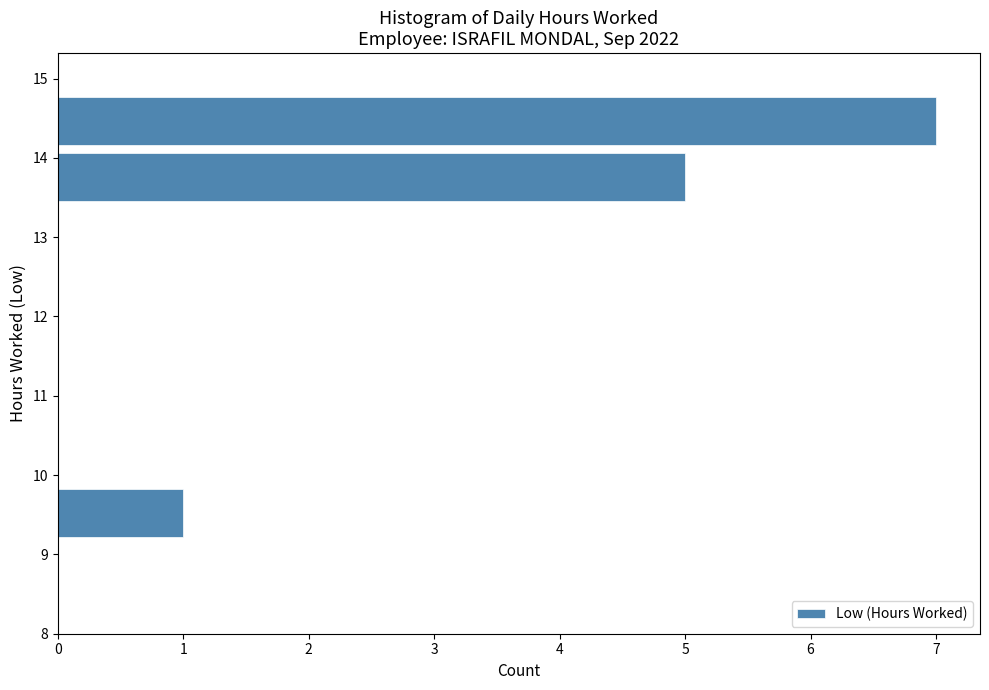

Reading bottom to top, list every bar in this chart as the range it spans on the y-axis followed by its length. Neither the bar edges nor the lengths are printed on the chart, so give them approximately, as read against the axes.

9.2 to 9.9: 1
9.9 to 10.6: 0
10.6 to 11.3: 0
11.3 to 12.0: 0
12.0 to 12.7: 0
12.7 to 13.4: 0
13.4 to 14.1: 5
14.1 to 14.8: 7